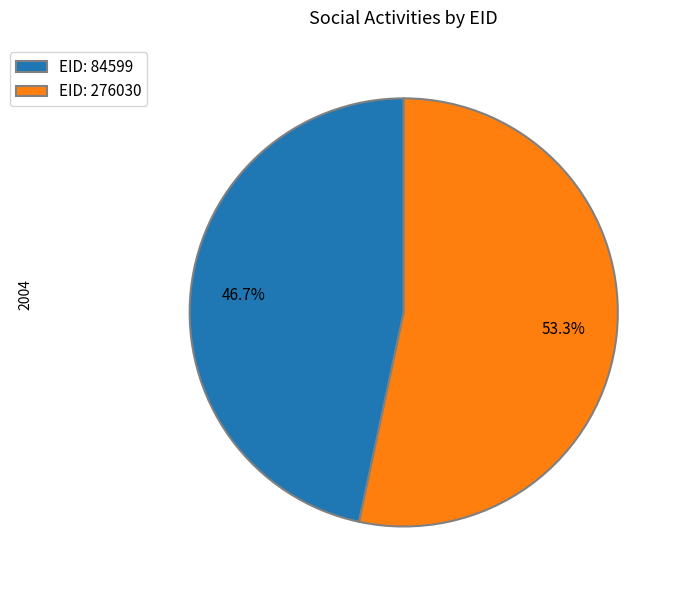

Rank the categories by value from highest to lowest.

EID: 276030, EID: 84599